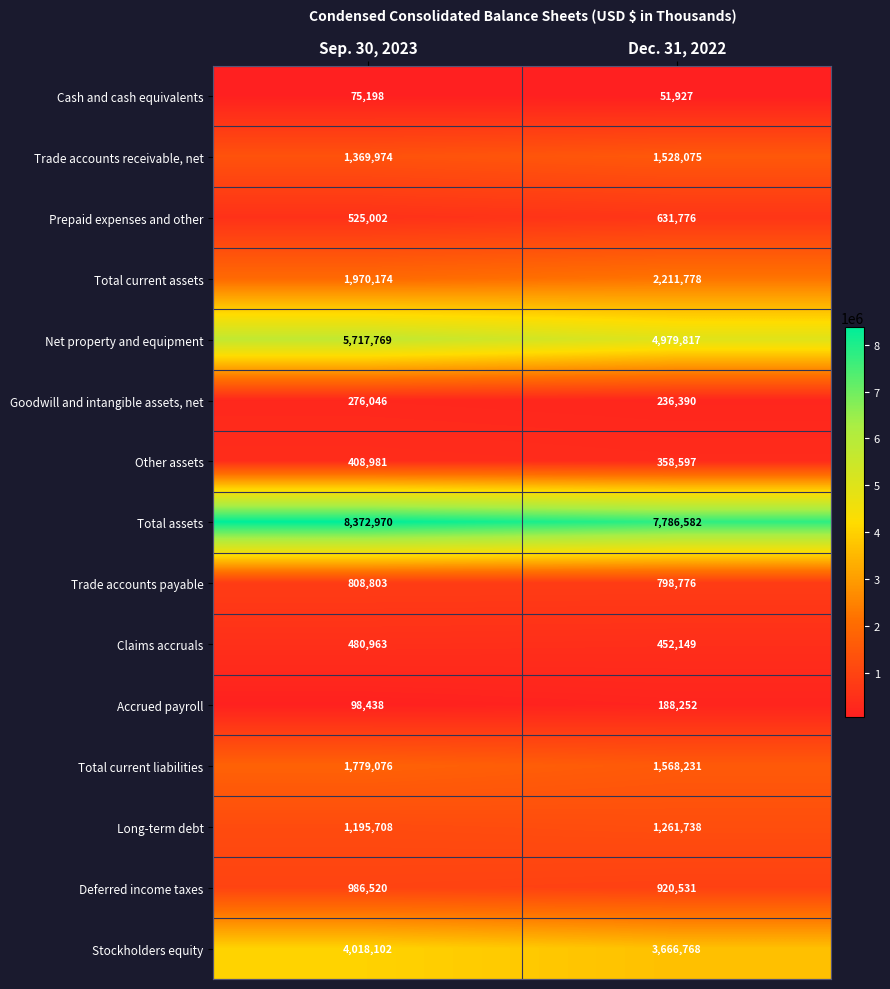

Is it true that Long-term debt equals 1195708 at Sep. 30, 2023?

True